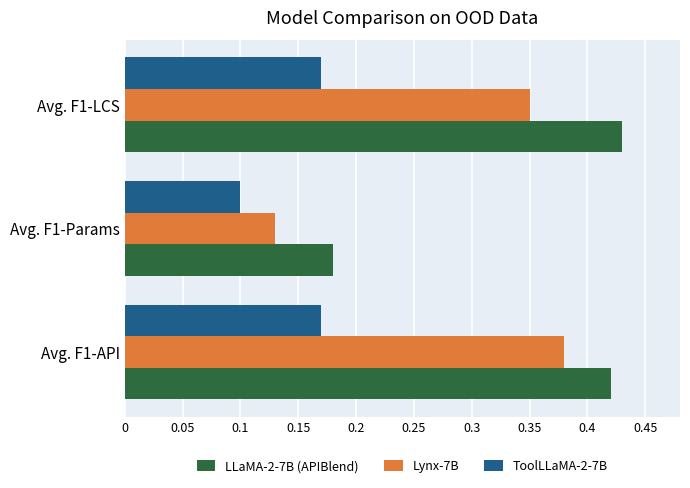

Which category has the lowest value in the Lynx-7B series?

Avg. F1-Params